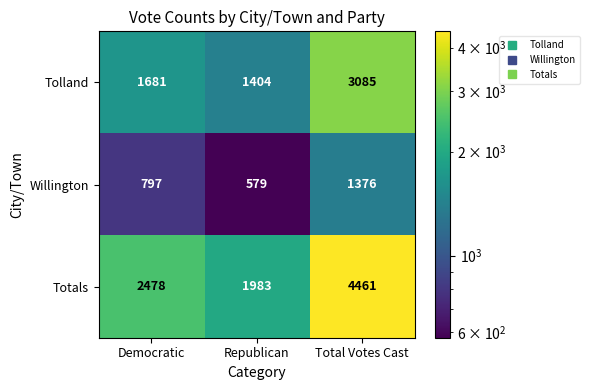

Which category has the highest value in the Willington series?

Total Votes Cast